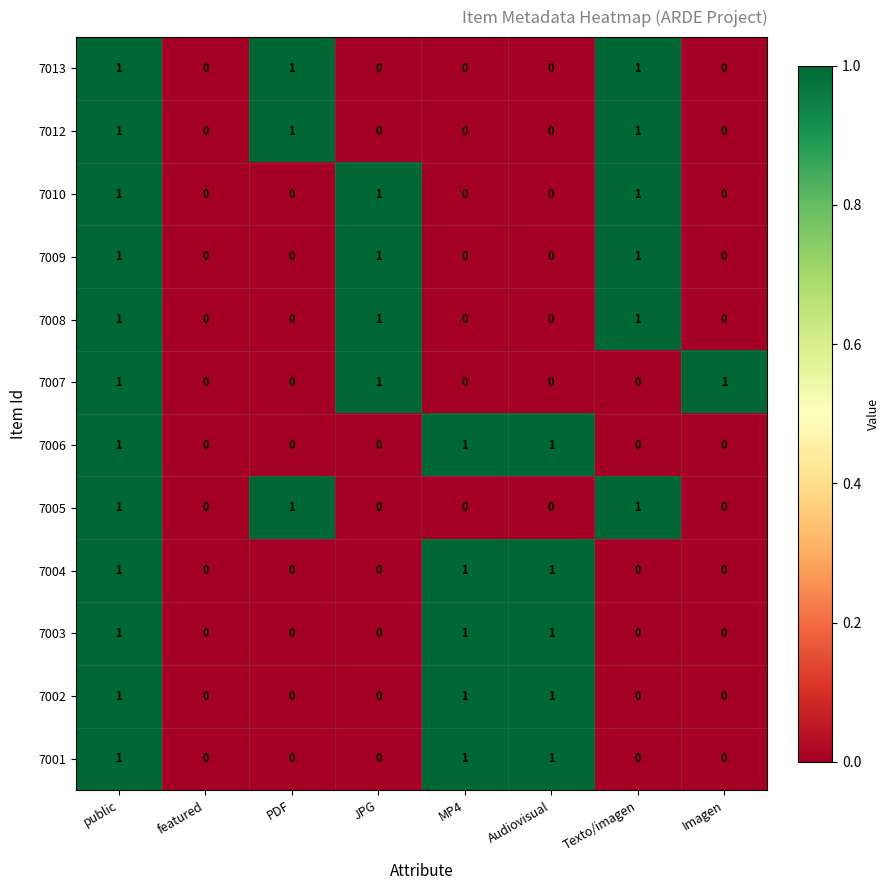

At which category is the sum across all series the highest?

public